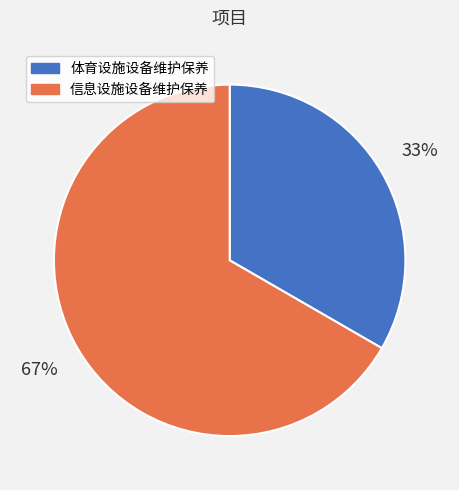

Which category accounts for the majority?

信息设施设备维护保养